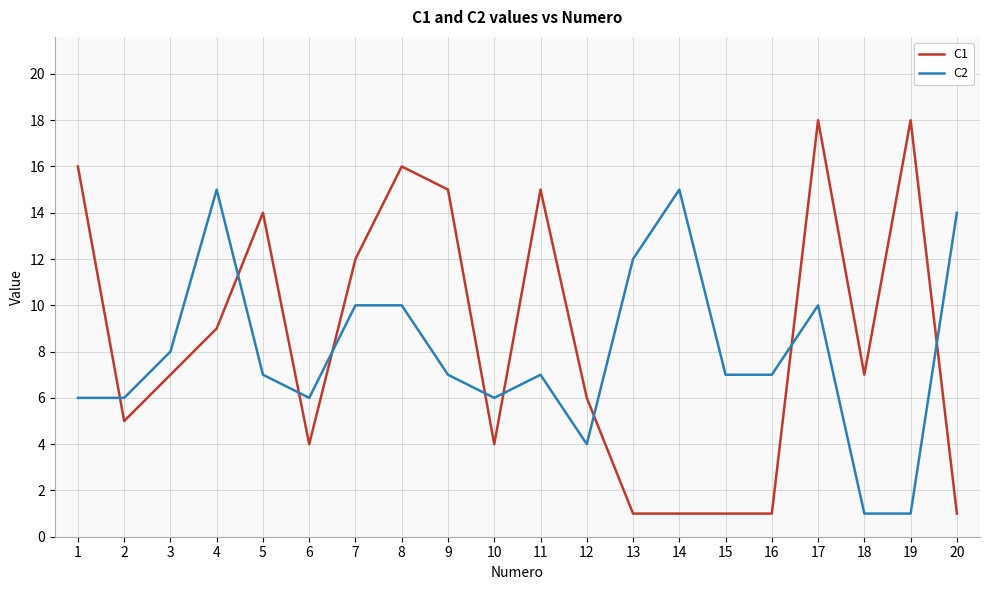

What is the sum of all C1 values?

171